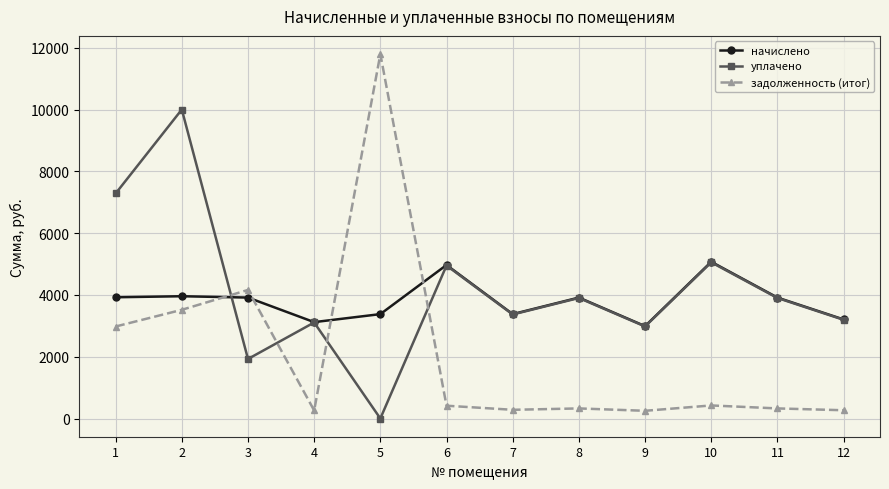

True or false: задолженность (итог) and начислено intersect in this chart.

True